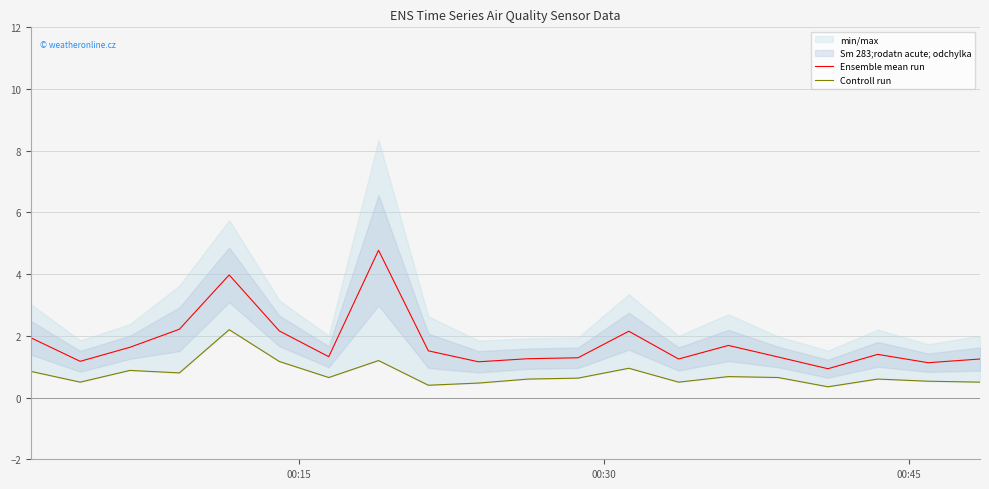

Which series has the largest range (max minus min)?

Ensemble mean run